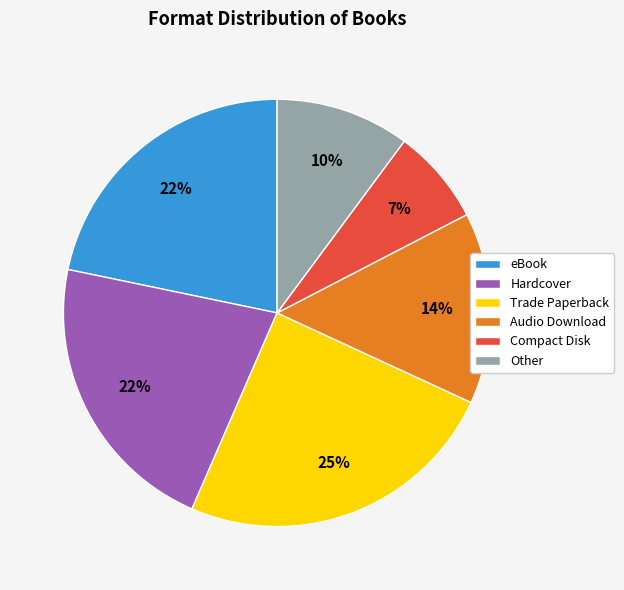

Count the number of slices in the pie.

6